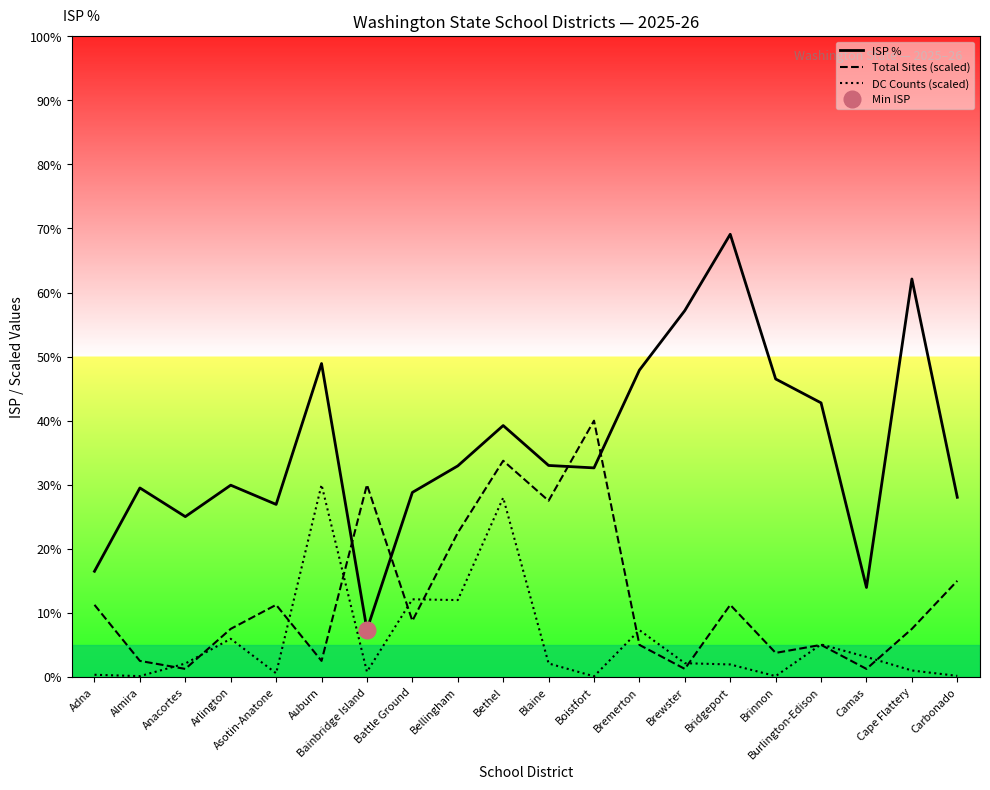

Which series changed the most between Brewster and Carbonado?

ISP %